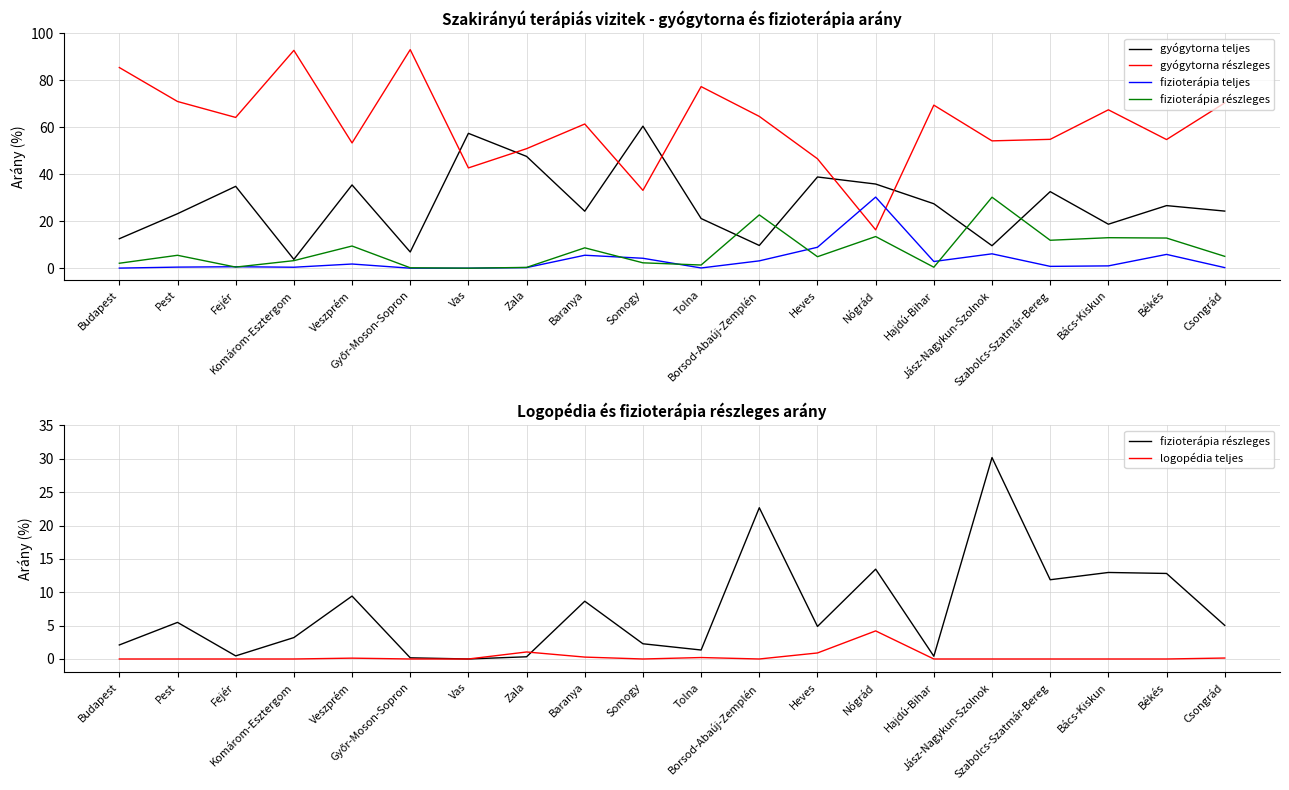

How many distinct data groups are displayed?

5